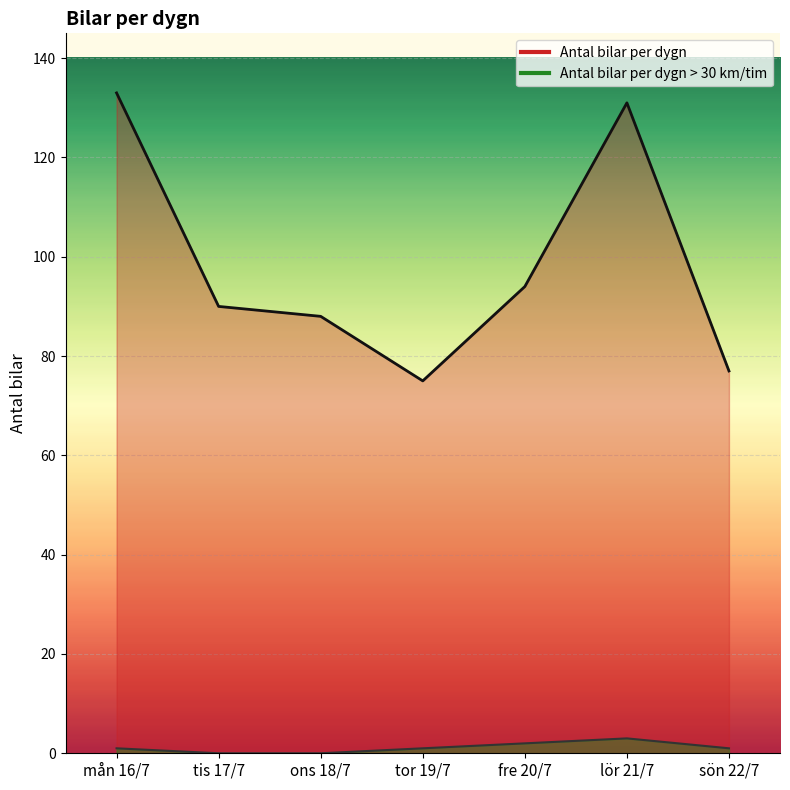

Which series has the largest total across all categories?

Antal bilar per dygn